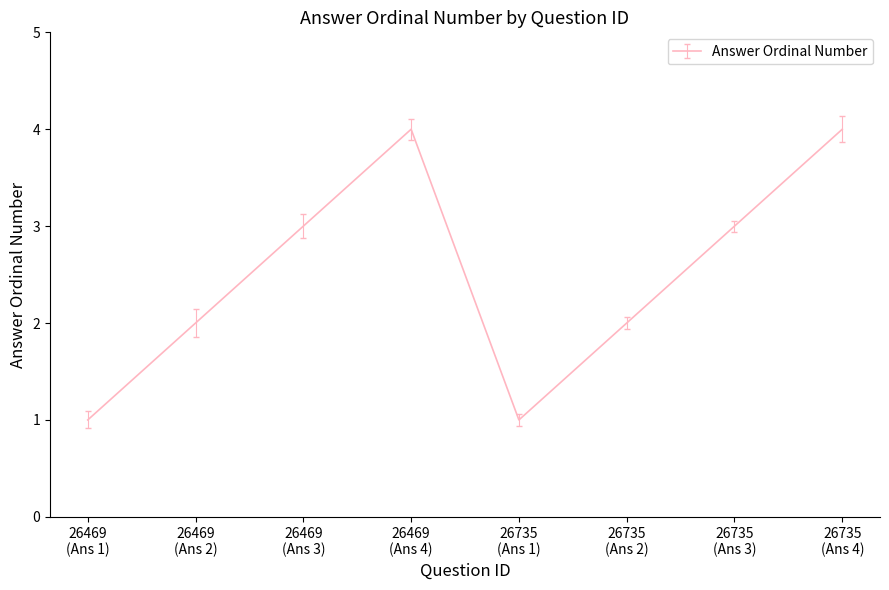

What is the difference between the maximum and minimum values?

3